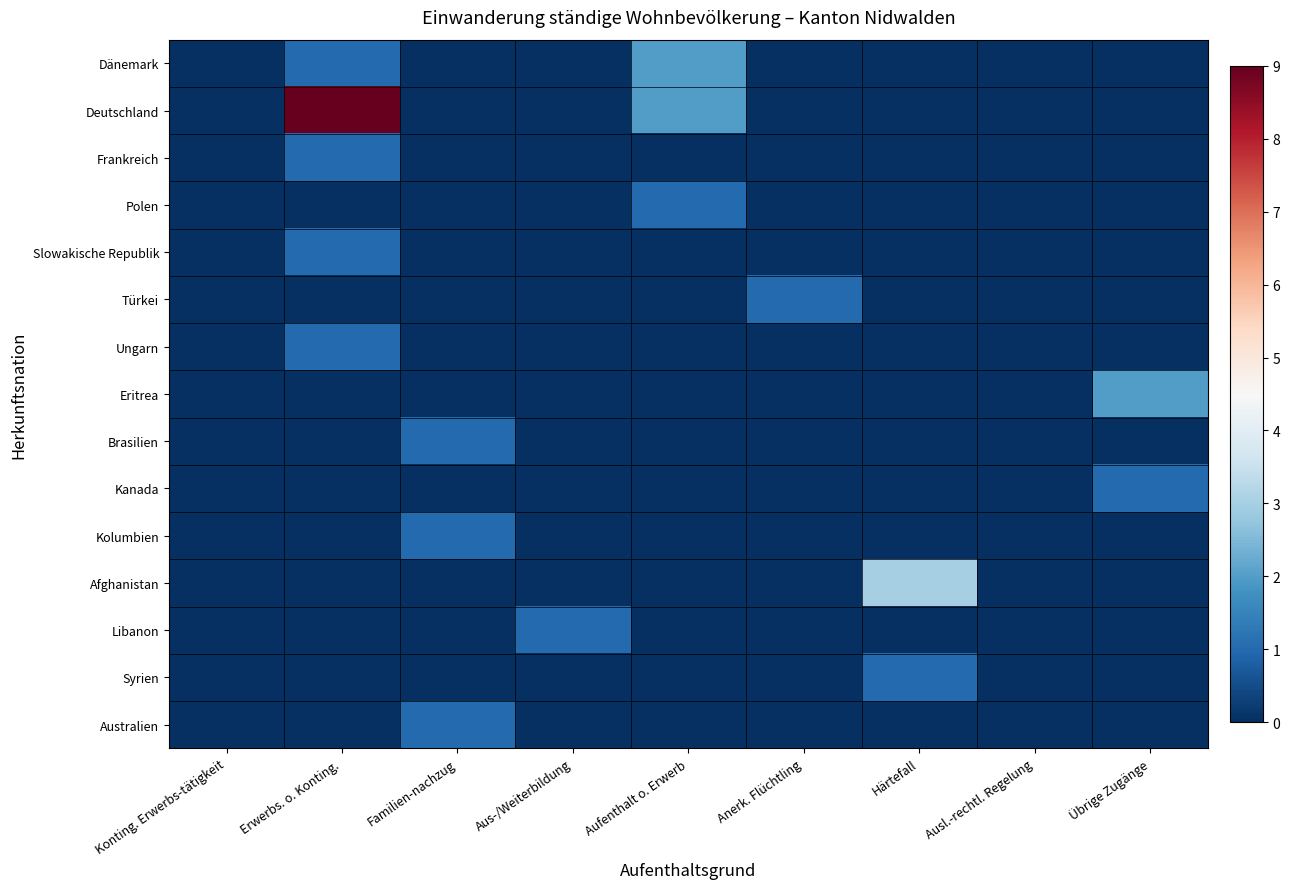

Reading left to right, what are all the values shown in this chart?

Dänemark: Konting. Erwerbs-tätigkeit=0	Erwerbs. o. Konting.=1	Familien-nachzug=0	Aus-/Weiterbildung=0	Aufenthalt o. Erwerb=2	Anerk. Flüchtling=0	Härtefall=0	Ausl.-rechtl. Regelung=0	Übrige Zugänge=0
Deutschland: Konting. Erwerbs-tätigkeit=0	Erwerbs. o. Konting.=9	Familien-nachzug=0	Aus-/Weiterbildung=0	Aufenthalt o. Erwerb=2	Anerk. Flüchtling=0	Härtefall=0	Ausl.-rechtl. Regelung=0	Übrige Zugänge=0
Frankreich: Konting. Erwerbs-tätigkeit=0	Erwerbs. o. Konting.=1	Familien-nachzug=0	Aus-/Weiterbildung=0	Aufenthalt o. Erwerb=0	Anerk. Flüchtling=0	Härtefall=0	Ausl.-rechtl. Regelung=0	Übrige Zugänge=0
Polen: Konting. Erwerbs-tätigkeit=0	Erwerbs. o. Konting.=0	Familien-nachzug=0	Aus-/Weiterbildung=0	Aufenthalt o. Erwerb=1	Anerk. Flüchtling=0	Härtefall=0	Ausl.-rechtl. Regelung=0	Übrige Zugänge=0
Slowakische Republik: Konting. Erwerbs-tätigkeit=0	Erwerbs. o. Konting.=1	Familien-nachzug=0	Aus-/Weiterbildung=0	Aufenthalt o. Erwerb=0	Anerk. Flüchtling=0	Härtefall=0	Ausl.-rechtl. Regelung=0	Übrige Zugänge=0
Türkei: Konting. Erwerbs-tätigkeit=0	Erwerbs. o. Konting.=0	Familien-nachzug=0	Aus-/Weiterbildung=0	Aufenthalt o. Erwerb=0	Anerk. Flüchtling=1	Härtefall=0	Ausl.-rechtl. Regelung=0	Übrige Zugänge=0
Ungarn: Konting. Erwerbs-tätigkeit=0	Erwerbs. o. Konting.=1	Familien-nachzug=0	Aus-/Weiterbildung=0	Aufenthalt o. Erwerb=0	Anerk. Flüchtling=0	Härtefall=0	Ausl.-rechtl. Regelung=0	Übrige Zugänge=0
Eritrea: Konting. Erwerbs-tätigkeit=0	Erwerbs. o. Konting.=0	Familien-nachzug=0	Aus-/Weiterbildung=0	Aufenthalt o. Erwerb=0	Anerk. Flüchtling=0	Härtefall=0	Ausl.-rechtl. Regelung=0	Übrige Zugänge=2
Brasilien: Konting. Erwerbs-tätigkeit=0	Erwerbs. o. Konting.=0	Familien-nachzug=1	Aus-/Weiterbildung=0	Aufenthalt o. Erwerb=0	Anerk. Flüchtling=0	Härtefall=0	Ausl.-rechtl. Regelung=0	Übrige Zugänge=0
Kanada: Konting. Erwerbs-tätigkeit=0	Erwerbs. o. Konting.=0	Familien-nachzug=0	Aus-/Weiterbildung=0	Aufenthalt o. Erwerb=0	Anerk. Flüchtling=0	Härtefall=0	Ausl.-rechtl. Regelung=0	Übrige Zugänge=1
Kolumbien: Konting. Erwerbs-tätigkeit=0	Erwerbs. o. Konting.=0	Familien-nachzug=1	Aus-/Weiterbildung=0	Aufenthalt o. Erwerb=0	Anerk. Flüchtling=0	Härtefall=0	Ausl.-rechtl. Regelung=0	Übrige Zugänge=0
Afghanistan: Konting. Erwerbs-tätigkeit=0	Erwerbs. o. Konting.=0	Familien-nachzug=0	Aus-/Weiterbildung=0	Aufenthalt o. Erwerb=0	Anerk. Flüchtling=0	Härtefall=3	Ausl.-rechtl. Regelung=0	Übrige Zugänge=0
Libanon: Konting. Erwerbs-tätigkeit=0	Erwerbs. o. Konting.=0	Familien-nachzug=0	Aus-/Weiterbildung=1	Aufenthalt o. Erwerb=0	Anerk. Flüchtling=0	Härtefall=0	Ausl.-rechtl. Regelung=0	Übrige Zugänge=0
Syrien: Konting. Erwerbs-tätigkeit=0	Erwerbs. o. Konting.=0	Familien-nachzug=0	Aus-/Weiterbildung=0	Aufenthalt o. Erwerb=0	Anerk. Flüchtling=0	Härtefall=1	Ausl.-rechtl. Regelung=0	Übrige Zugänge=0
Australien: Konting. Erwerbs-tätigkeit=0	Erwerbs. o. Konting.=0	Familien-nachzug=1	Aus-/Weiterbildung=0	Aufenthalt o. Erwerb=0	Anerk. Flüchtling=0	Härtefall=0	Ausl.-rechtl. Regelung=0	Übrige Zugänge=0